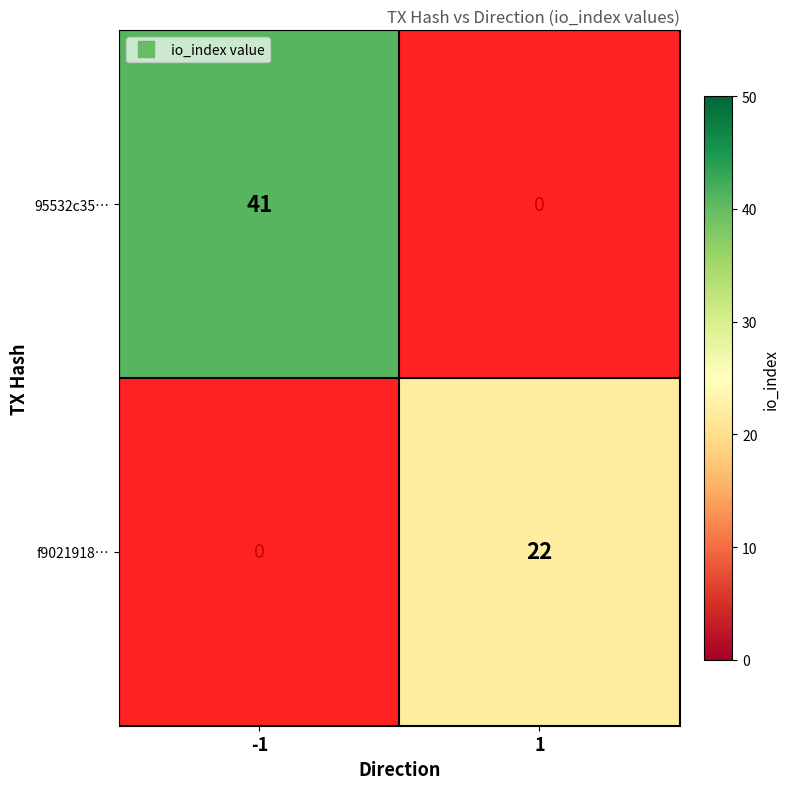

How many data points does each series have?

2